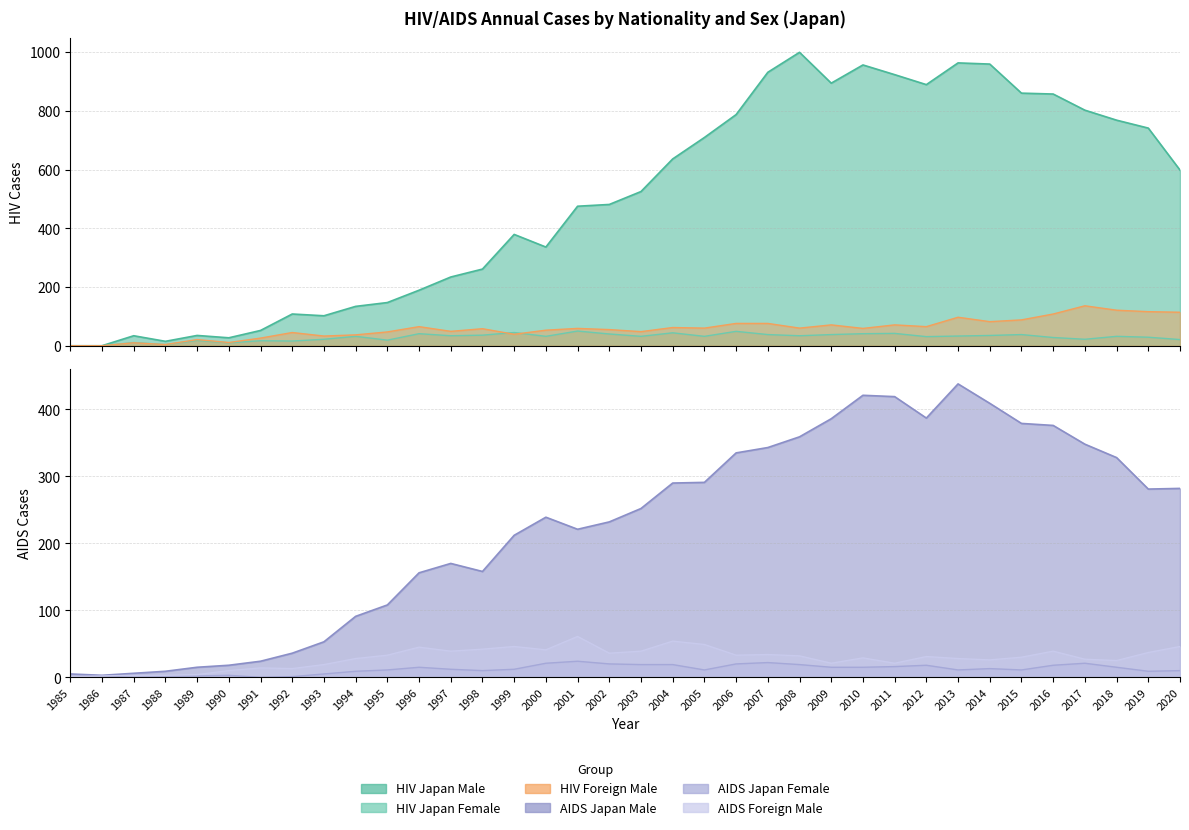

Between 1988 and 2009, which is larger?

2009